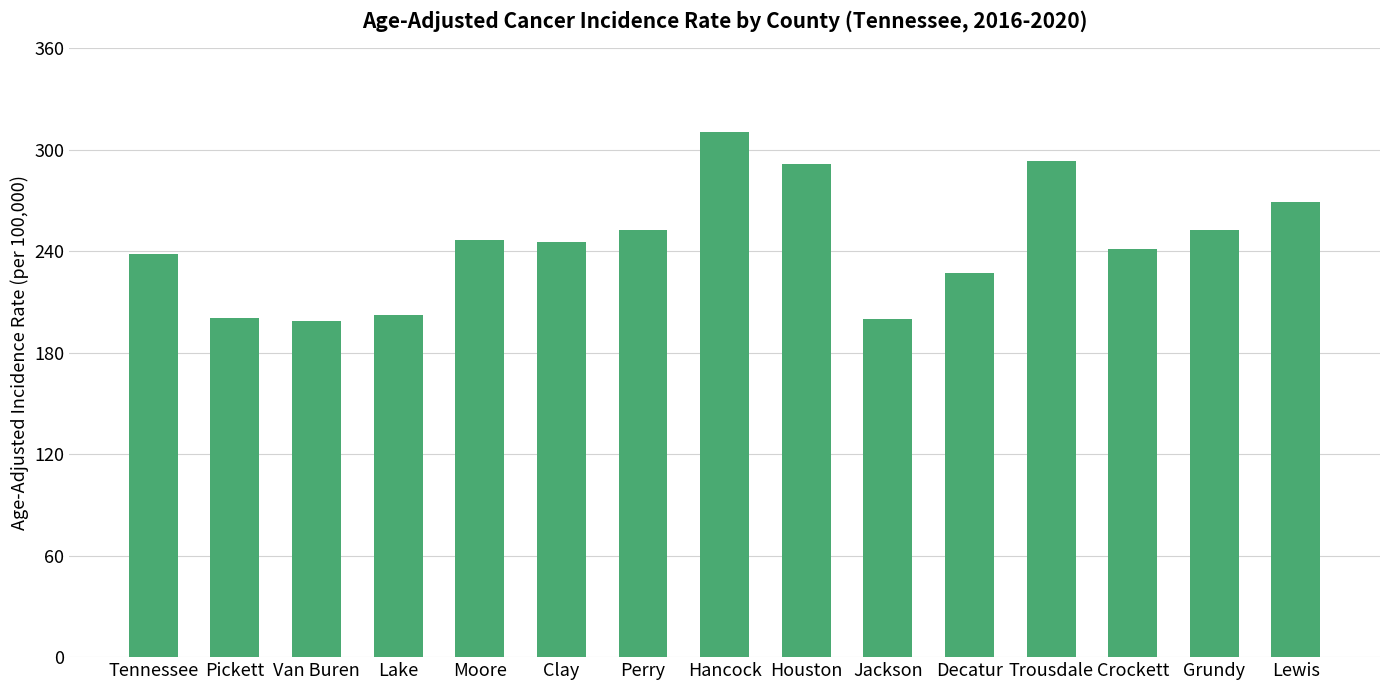

What is the smallest value displayed?

198.7